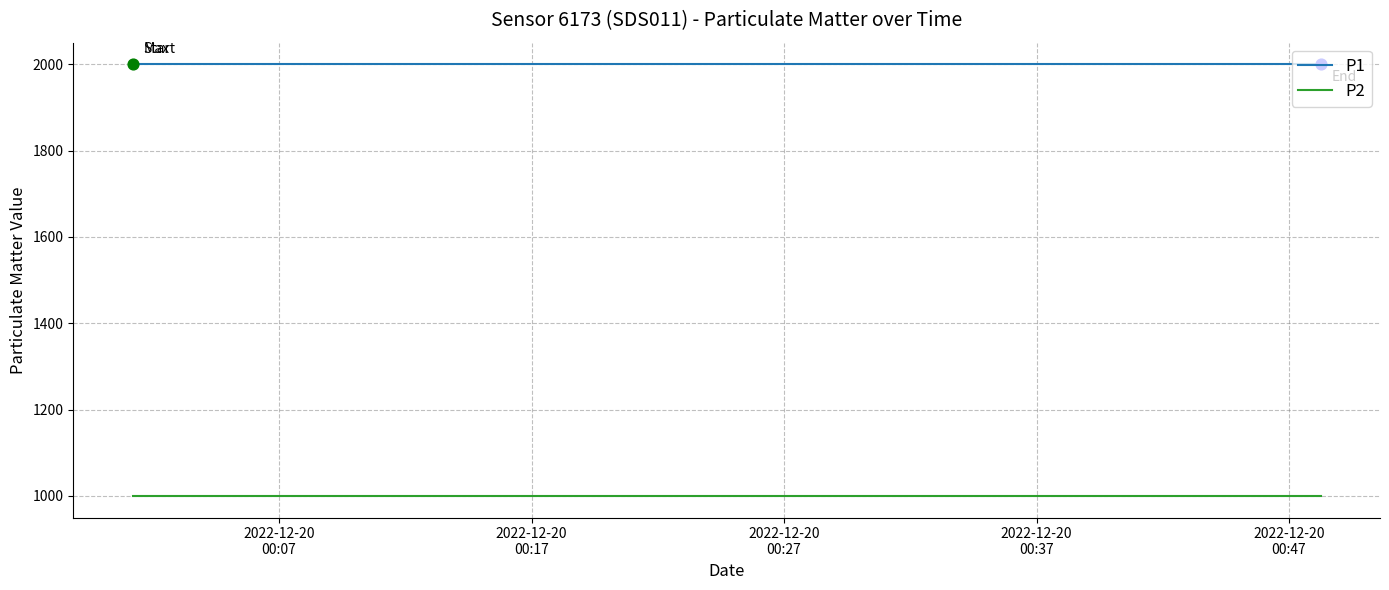

What is the minimum value for P1?

1999.9